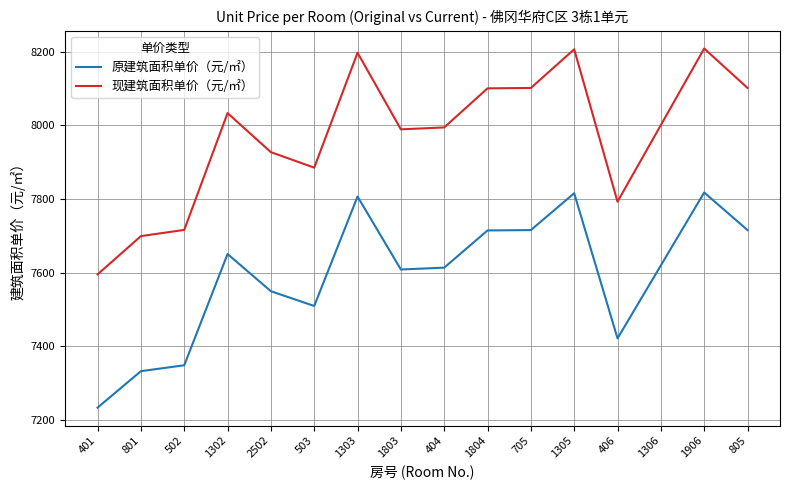

Read the 现建筑面积单价（元/㎡） value at 705.

8101.8